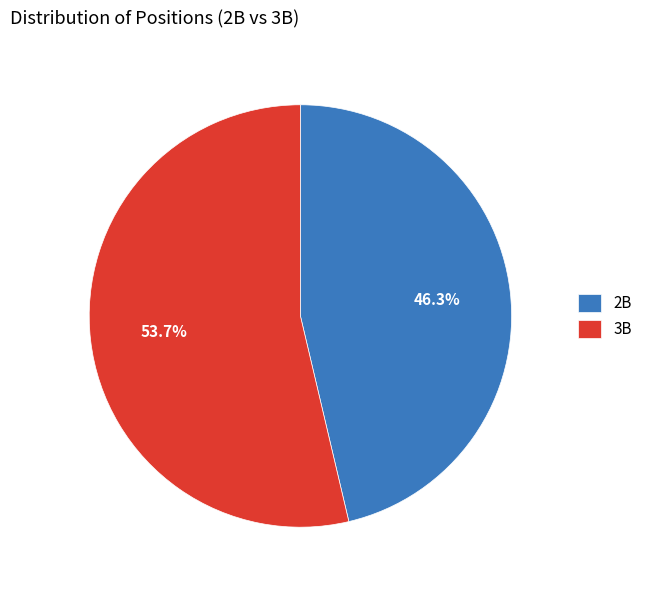

To the nearest percent, what percentage of the pie is 3B?

54%